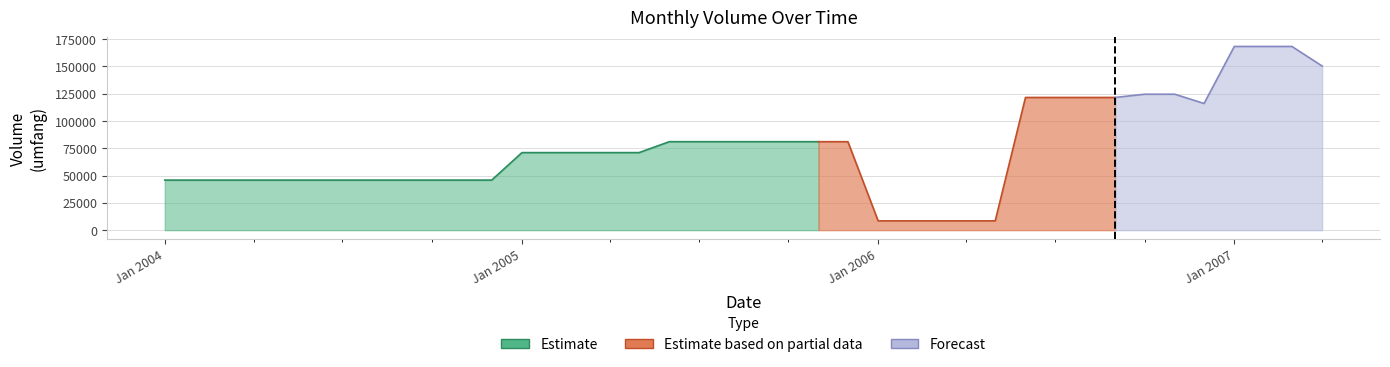

Rank the categories by value from lowest to highest.

24, 25, 26, 27, 28, 0, 1, 2, 3, 4, 5, 6, 7, 8, 9, 10, 11, 12, 13, 14, 15, 16, 17, 18, 19, 20, 21, 22, 23, 35, 29, 30, 31, 32, 33, 34, 39, 36, 37, 38